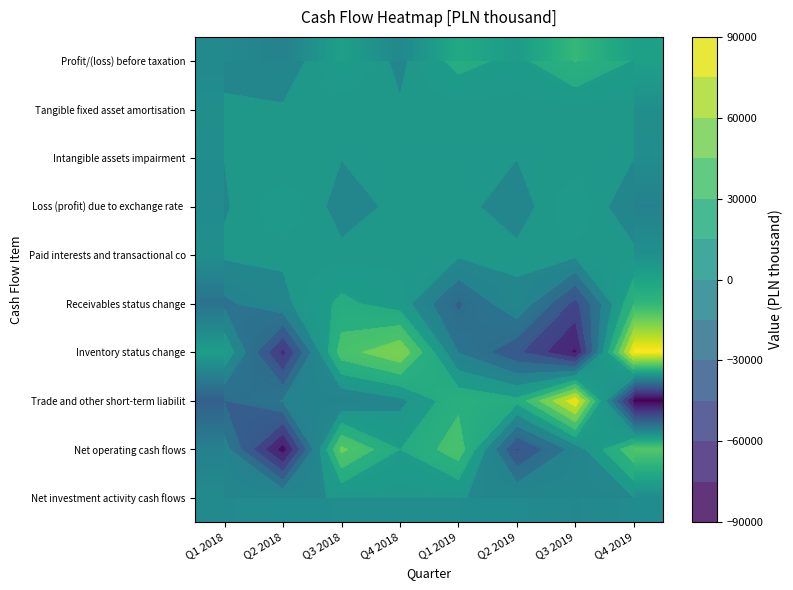

What is the difference between the maximum and minimum values in the Receivables status change series?

79204.0